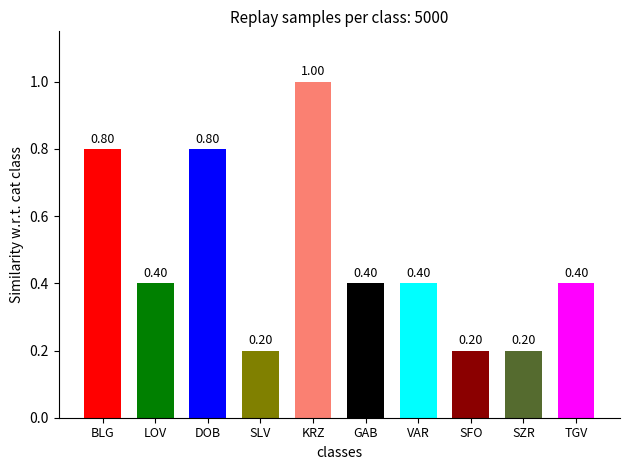

Is it true that the value at DOB is 0.8?

True